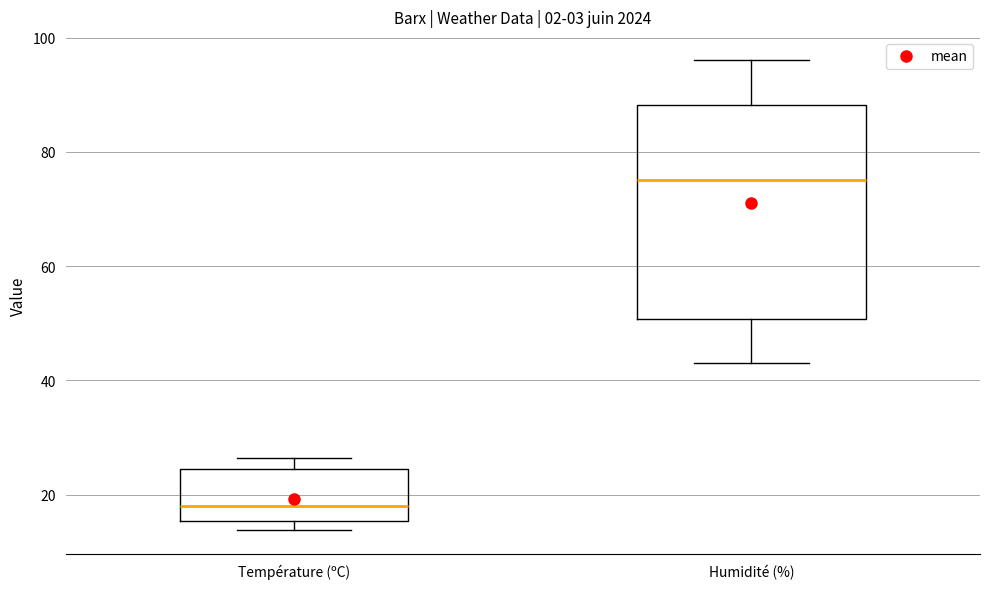

Comparing the boxes themselves (not the whiskers), which one is the tallest?

Humidité (%)